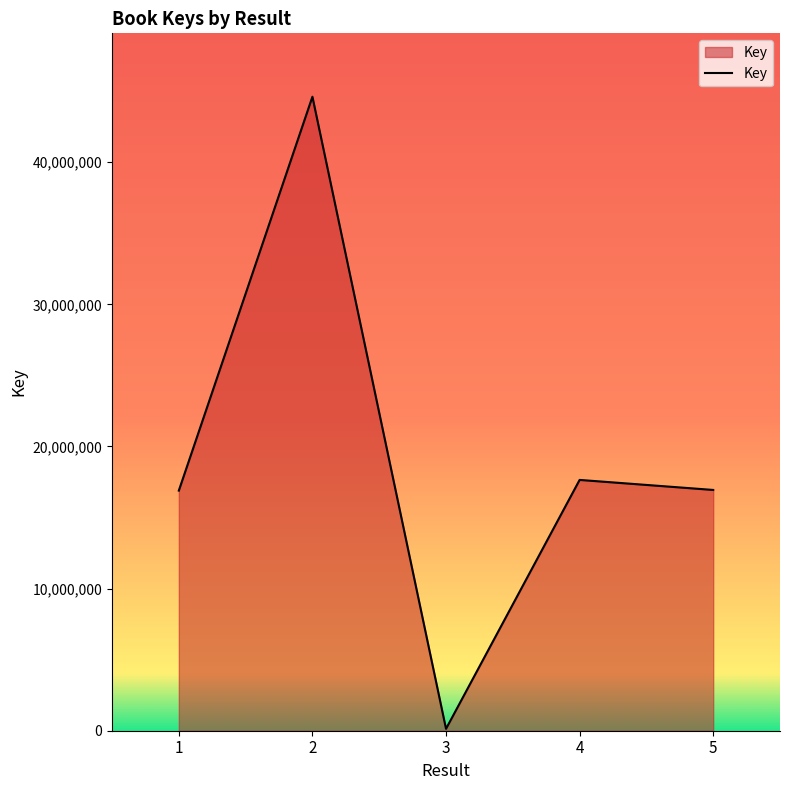

What is the difference between the second highest and minimum values?

17512851